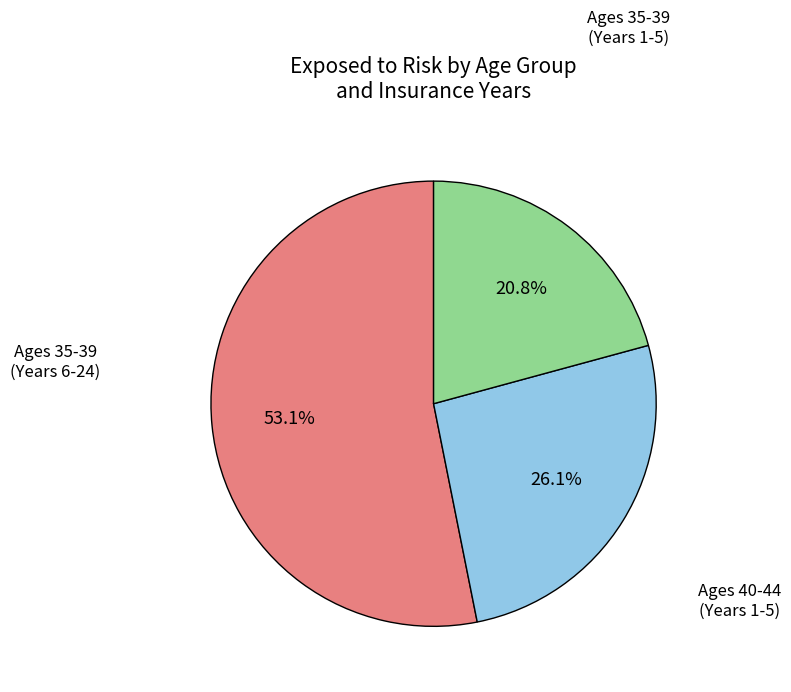

Is there any slice that represents more than half of the pie?

Yes